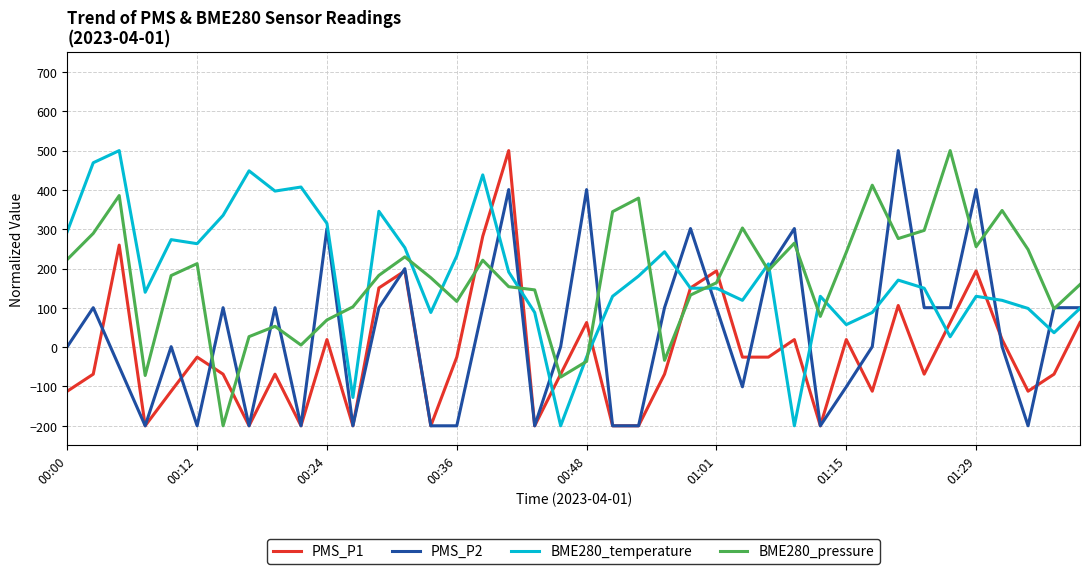

What is the smallest value displayed?

-200.0